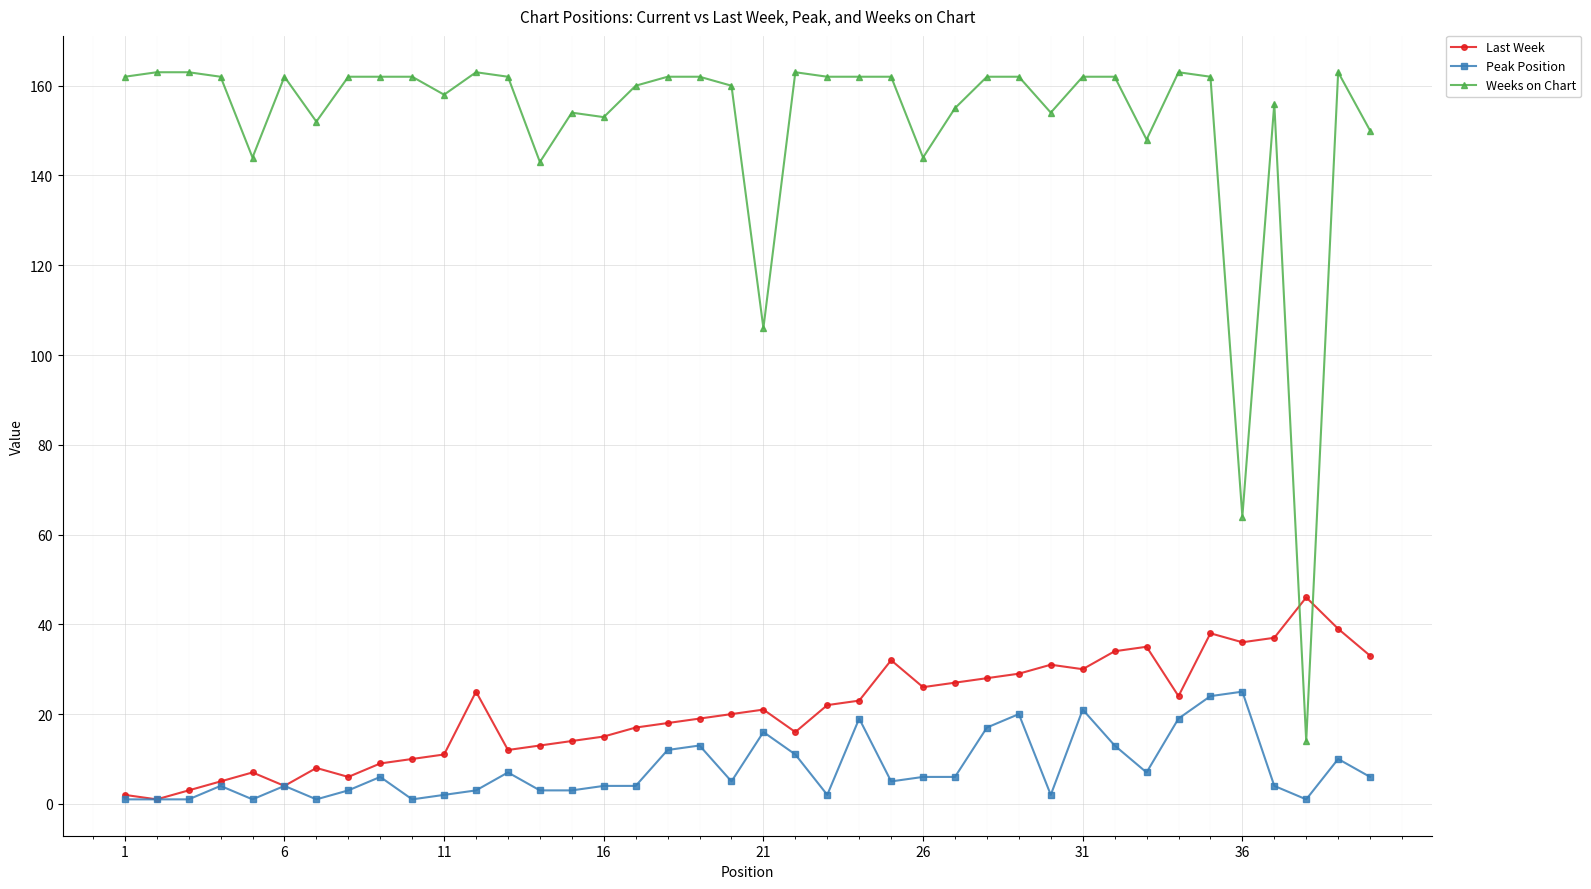

At how many categories does at least one series exceed 43?

40